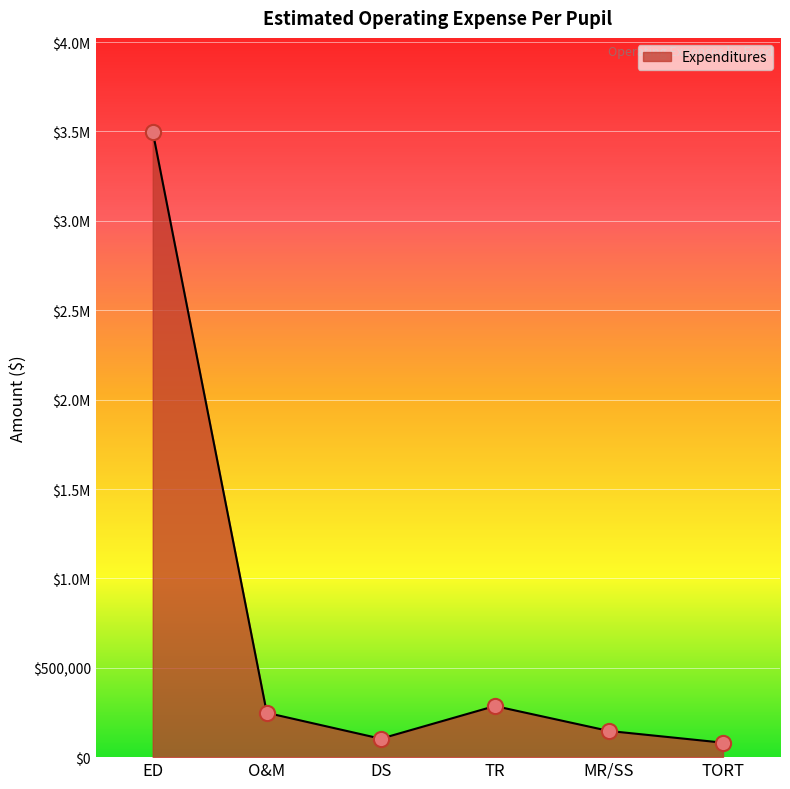

Approximately how many times larger is the value at DS compared to O&M?

0.4